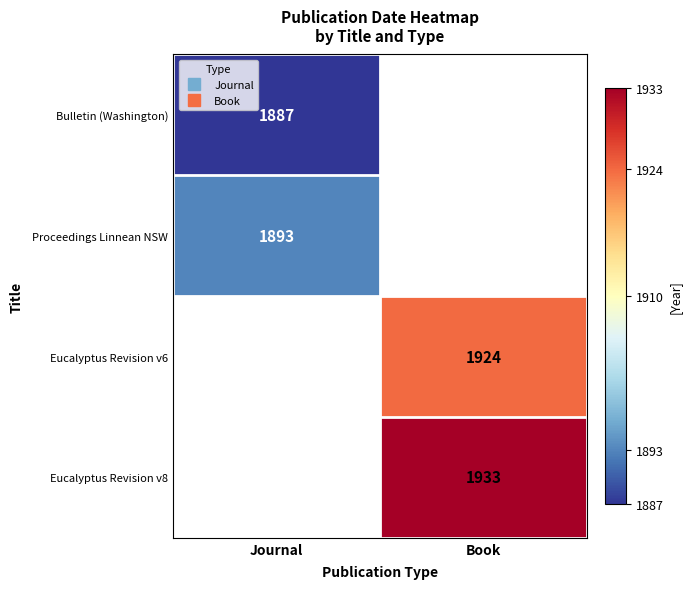

Is the value of Proceedings Linnean NSW at Book greater than the value of Eucalyptus Revision v6 at Journal?

No